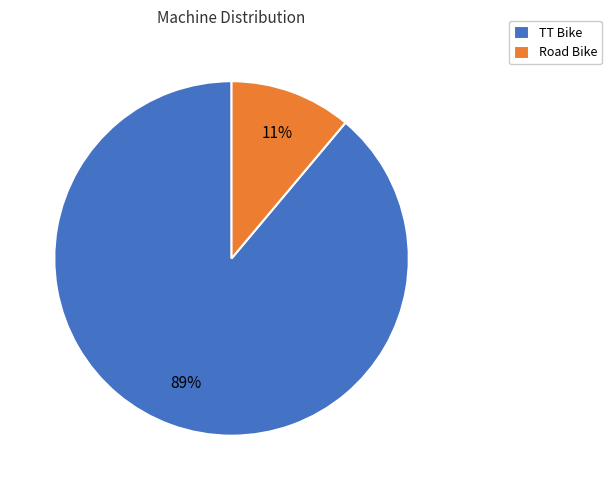

Combined, do Road Bike and TT Bike account for over 50%?

Yes